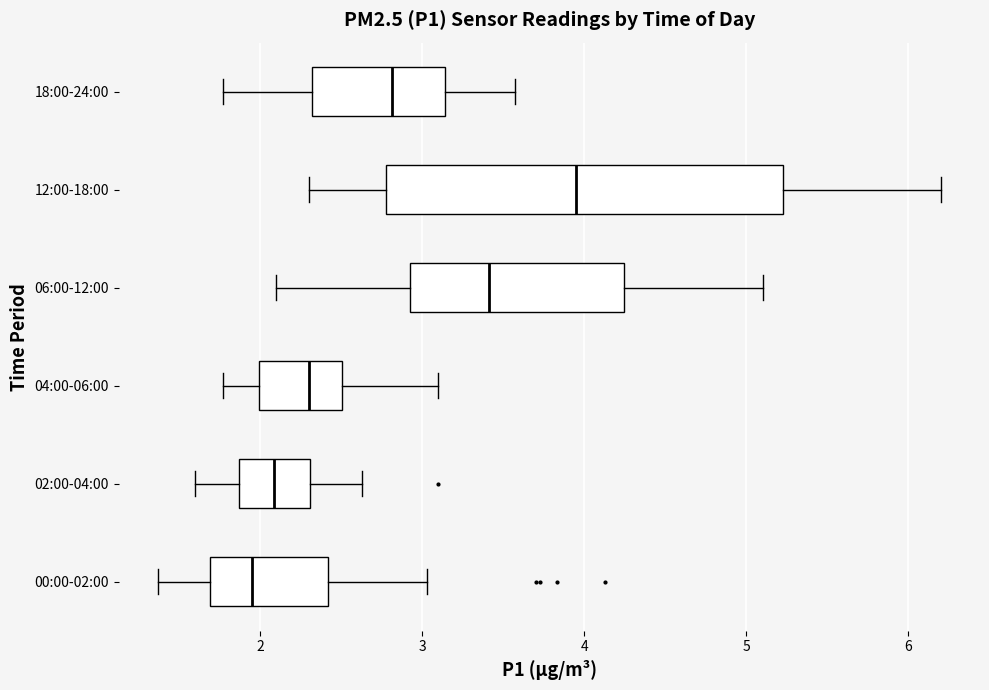

Which box is the widest, from its left edge to its right edge?

12:00-18:00